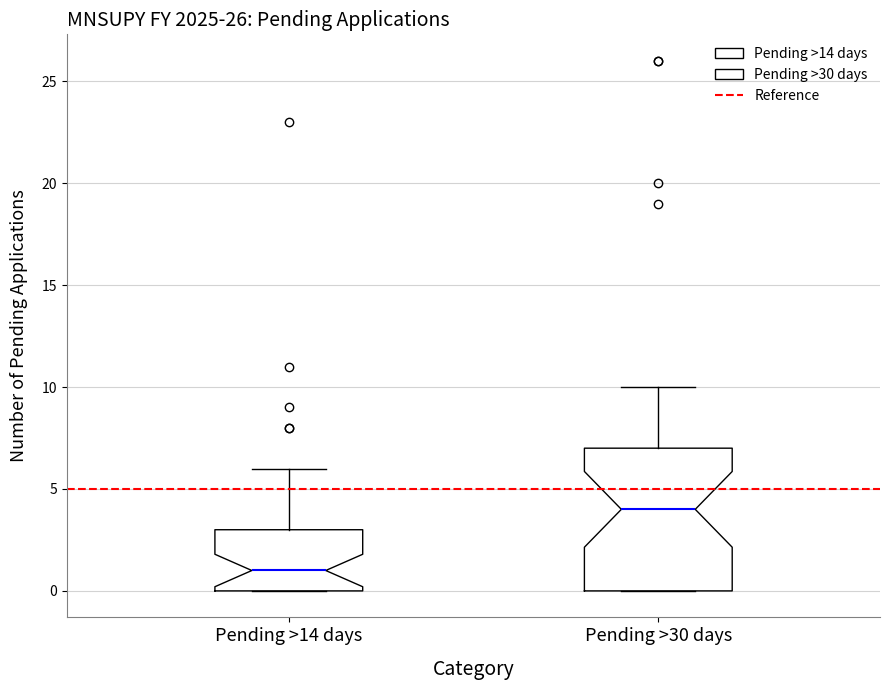

Which box is the tallest, from its lower edge to its upper edge?

Pending >30 days